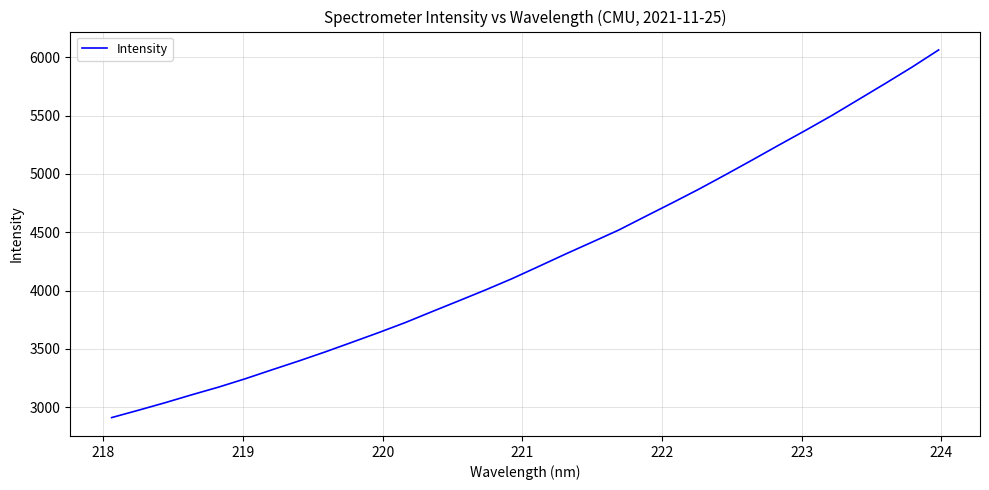

Does the chart display data point markers on the line(s)?

No